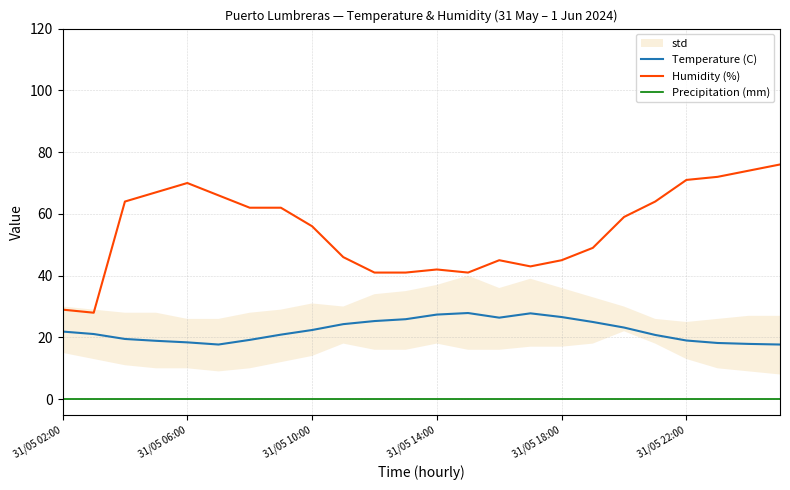

Rank the series at 13 from lowest to highest value.

Precipitation (mm), Temperature (C), Humidity (%)